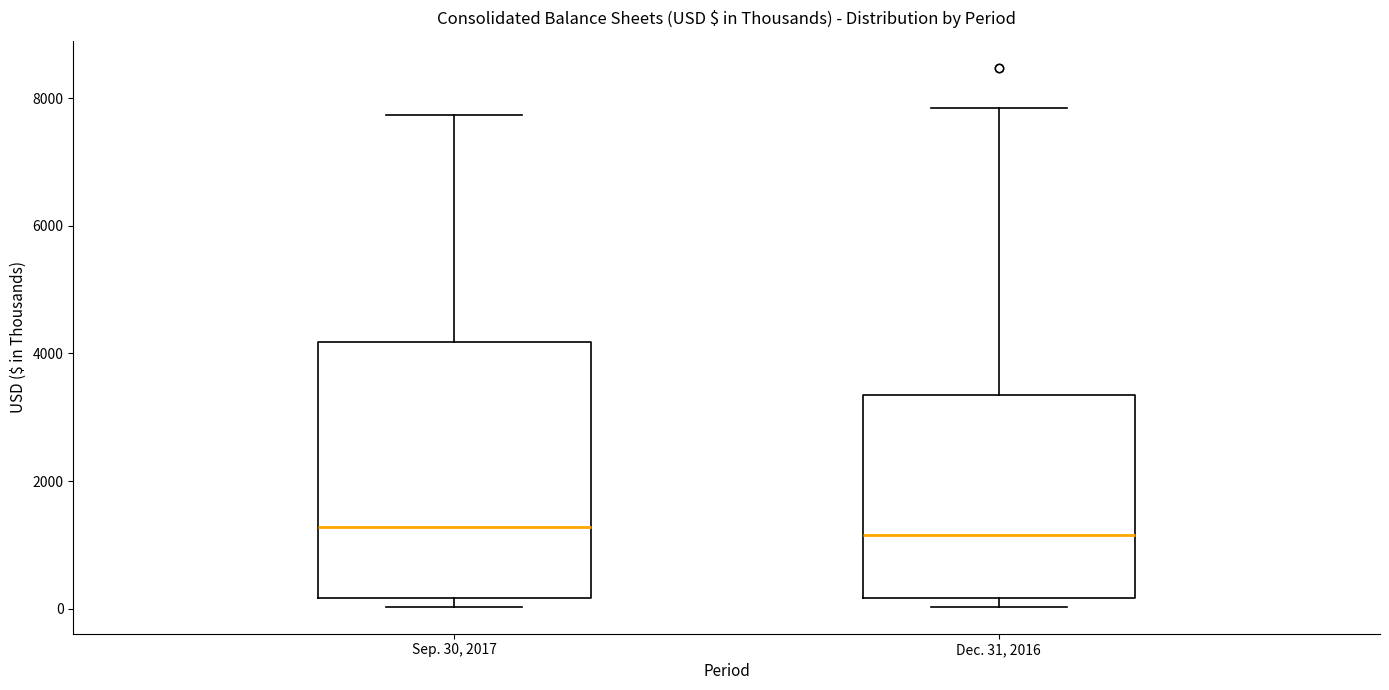

Which box is the tallest, from its lower edge to its upper edge?

Sep. 30, 2017